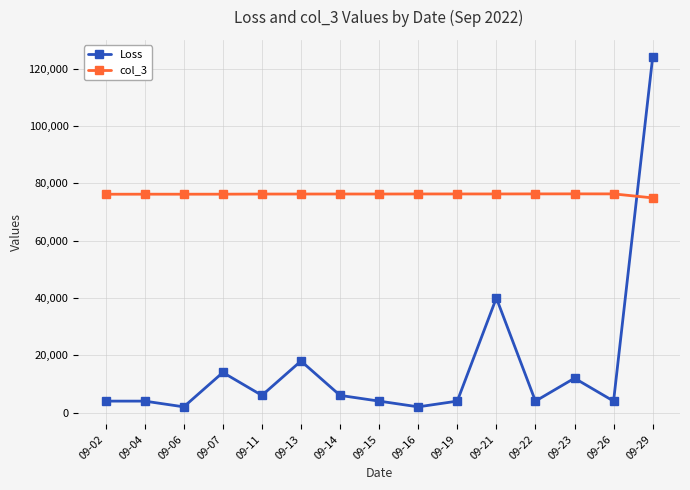

How many intersections are there between Loss and col_3?

1